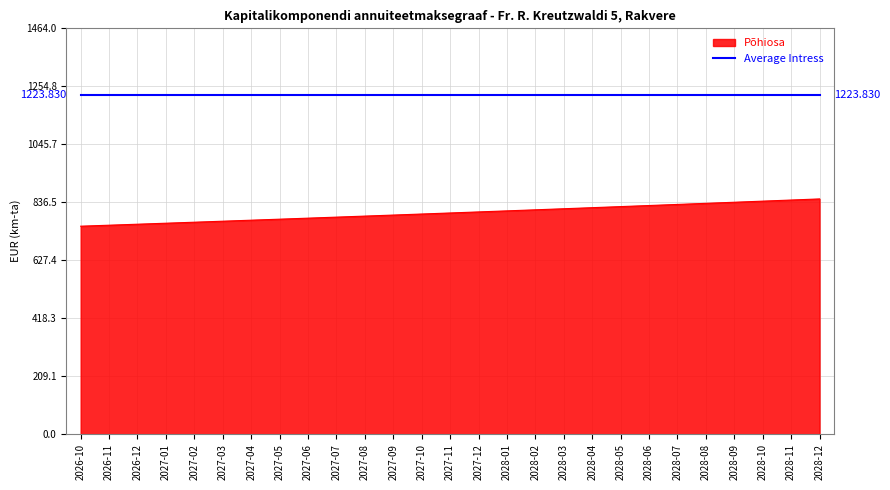

What is the spread (max minus min) of values at 2027-10?

429.7